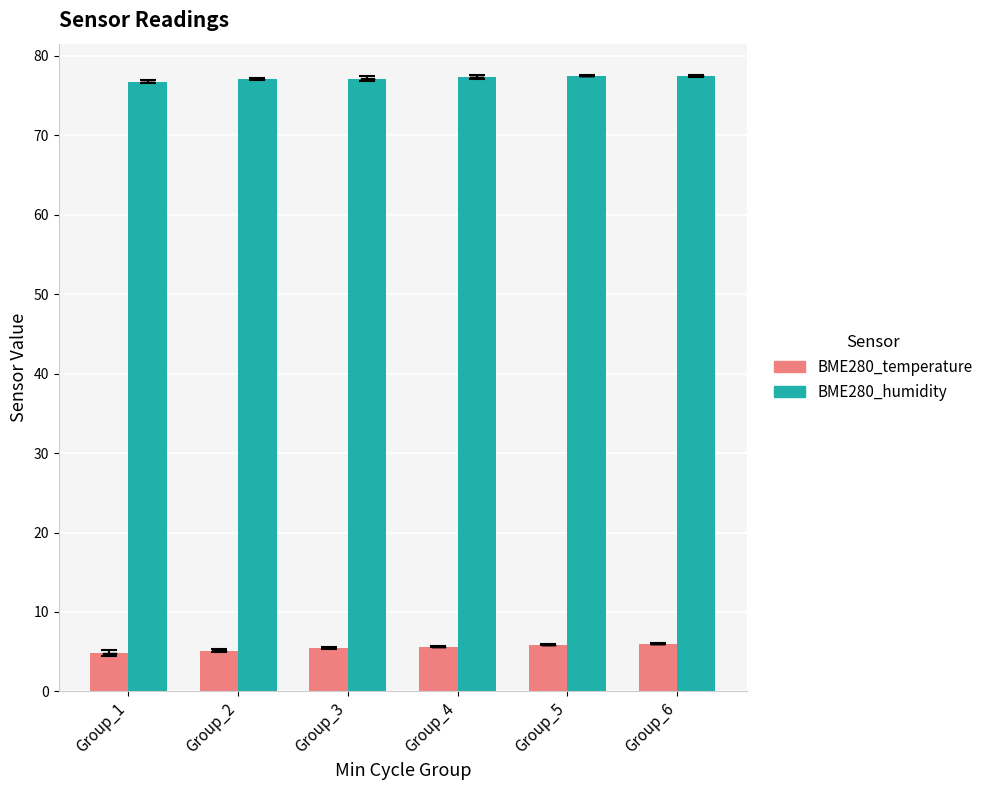

The value of BME280_humidity at Group_6 is 24.3. True or false?

False